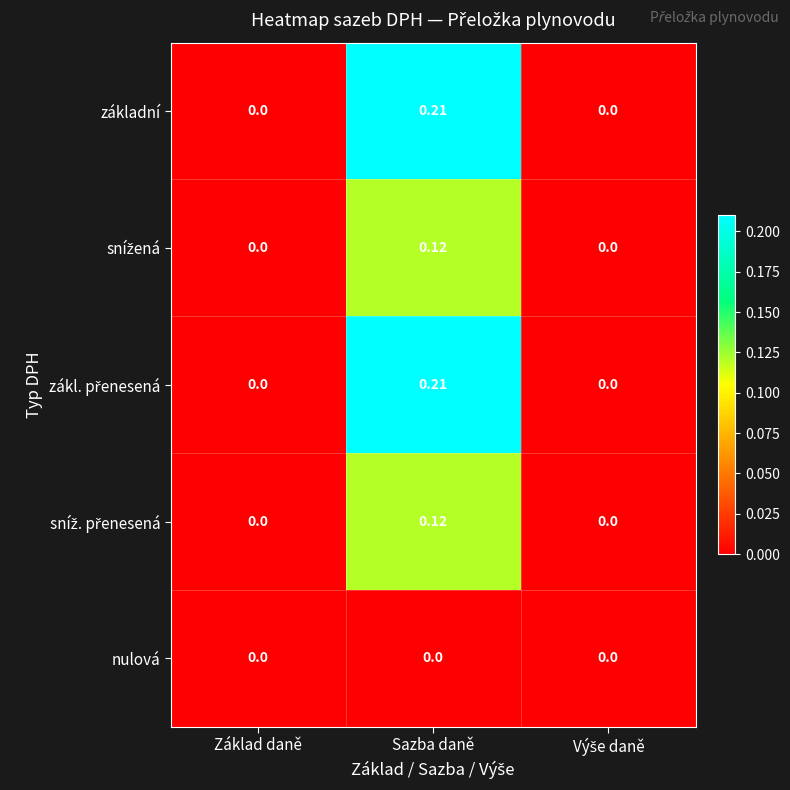

Which label corresponds to the largest value in the chart?

Sazba daně